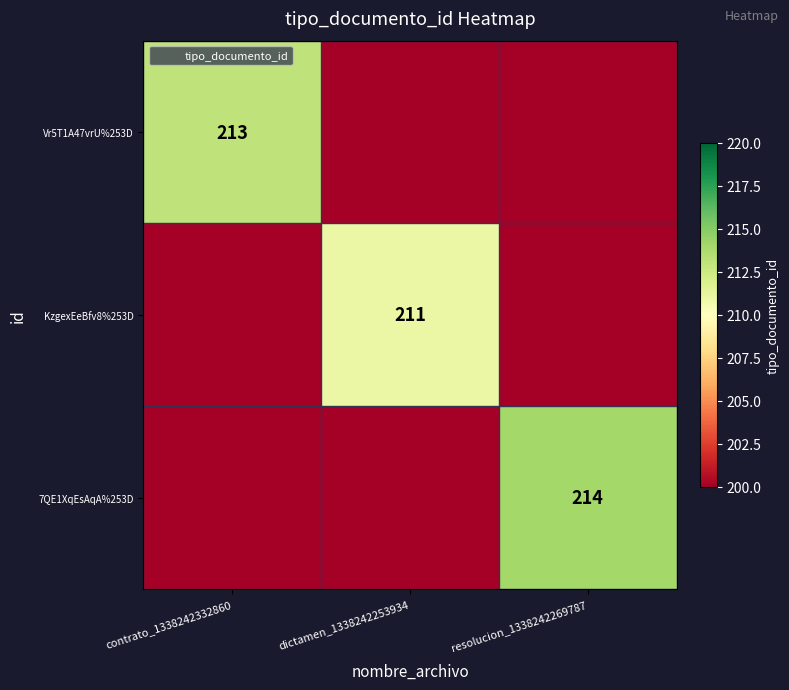

At resolucion_1338242269787, list the series in order from largest to smallest.

7QE1XqEsAqA%253D, Vr5T1A47vrU%253D, KzgexEeBfv8%253D